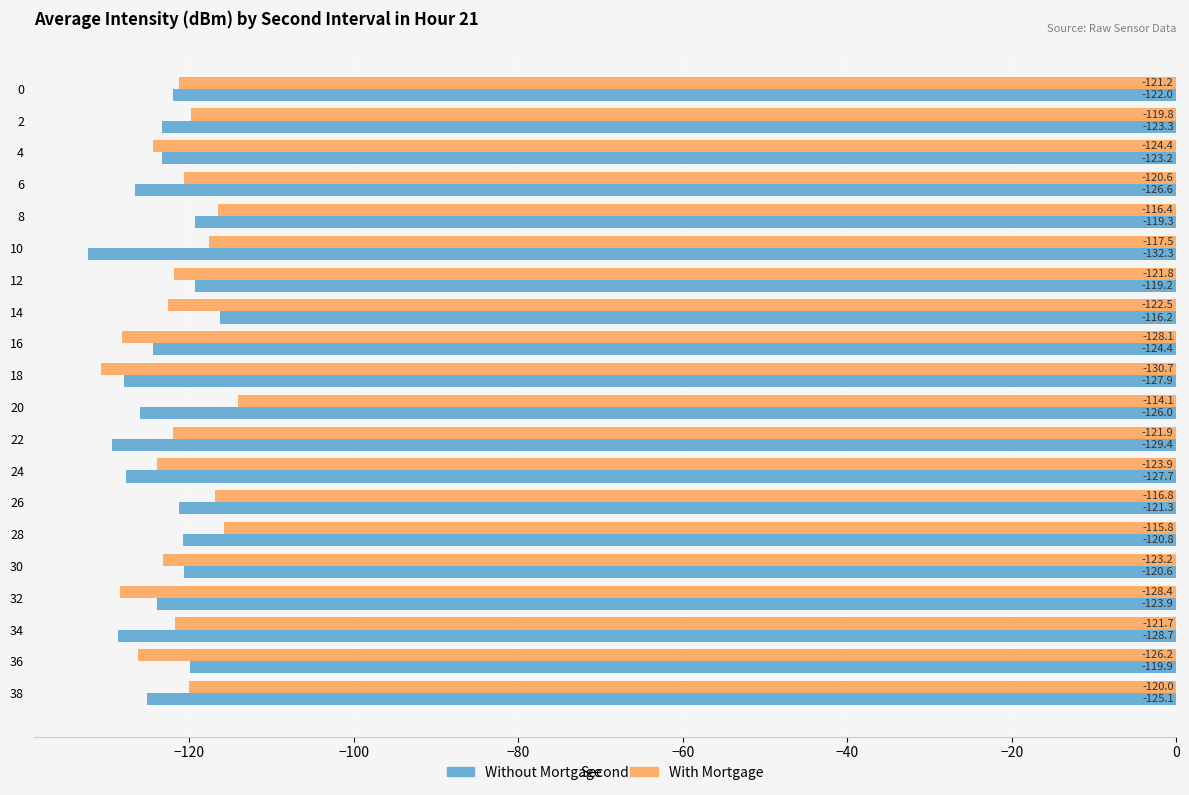

What is the sum of all With Mortgage values?

-2435.2